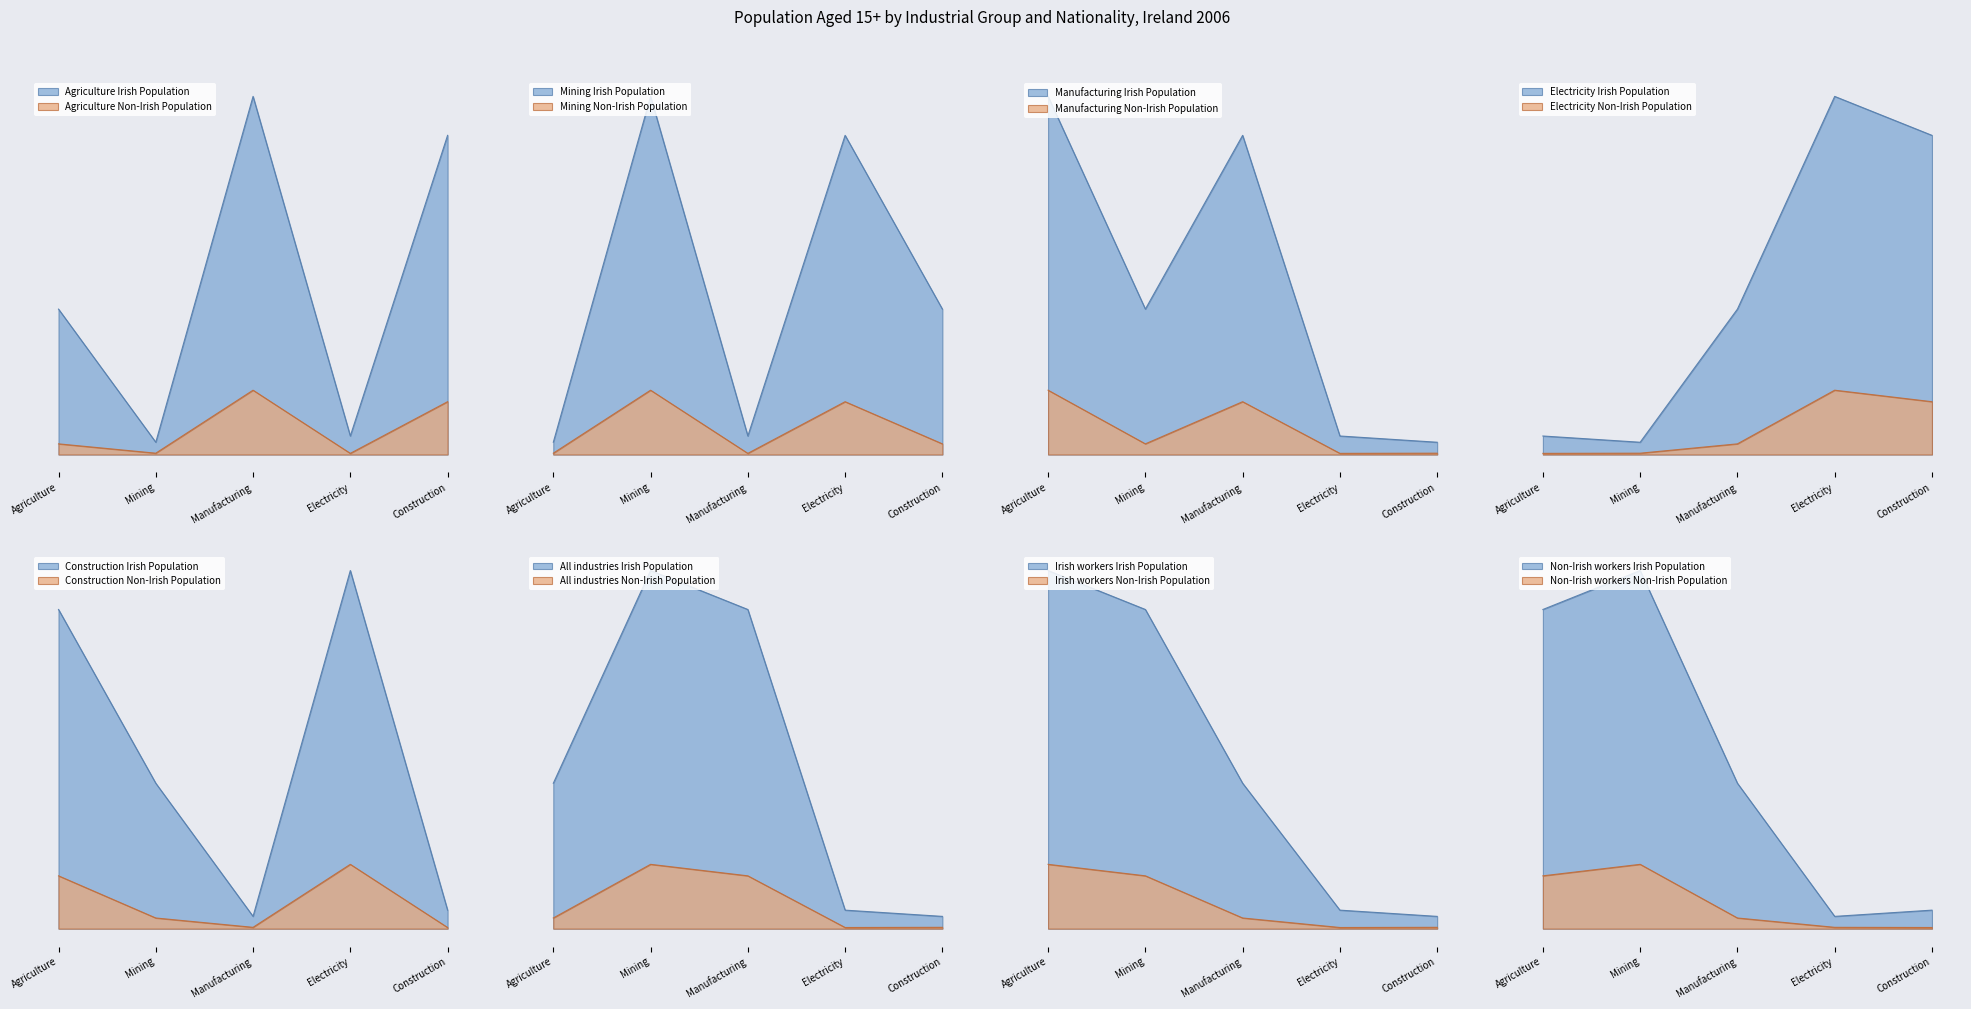

Which series has the largest total across all categories?

Irish